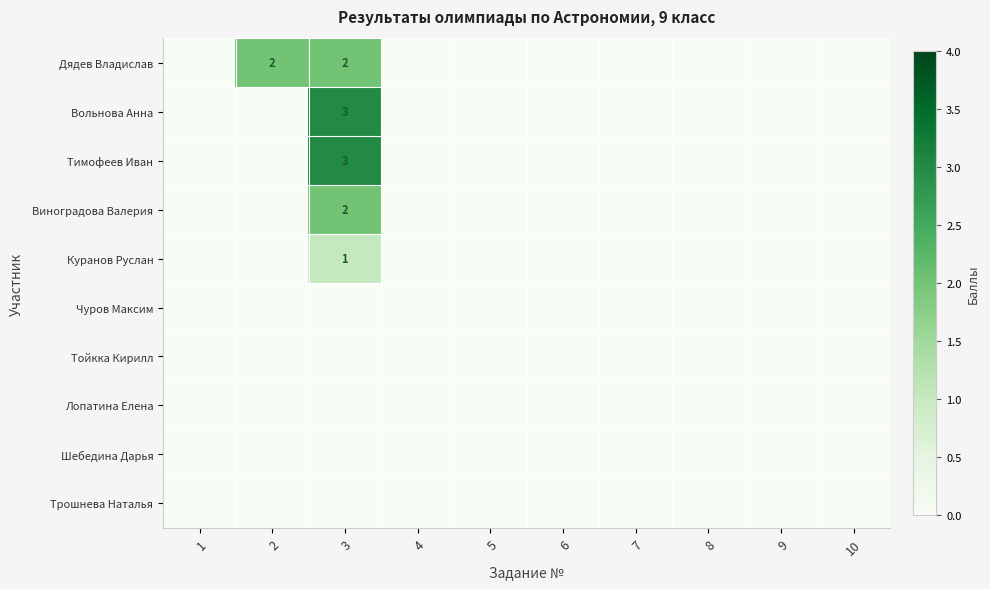

How many positive values does the Вольнова Анна series have?

1